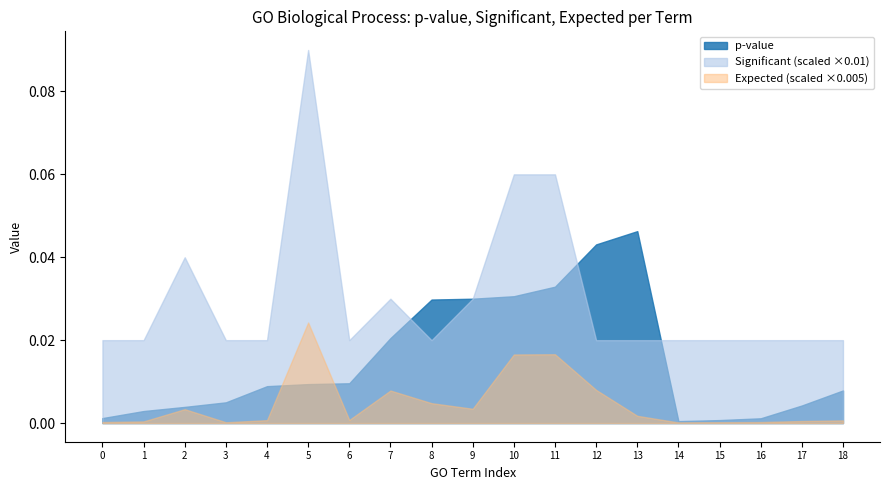

How many distinct data groups are displayed?

3